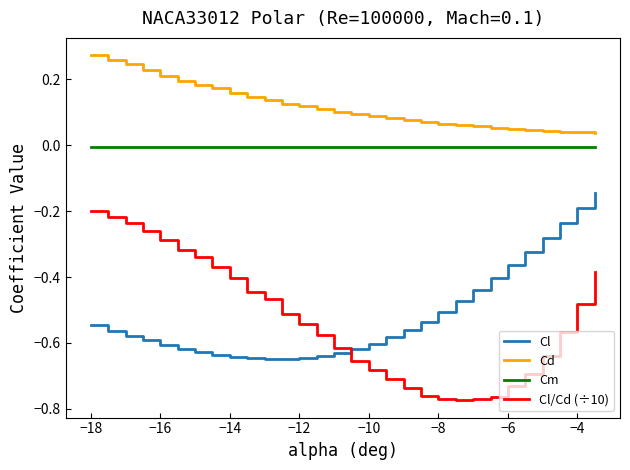

Is this an area chart (filled region under the line)?

No